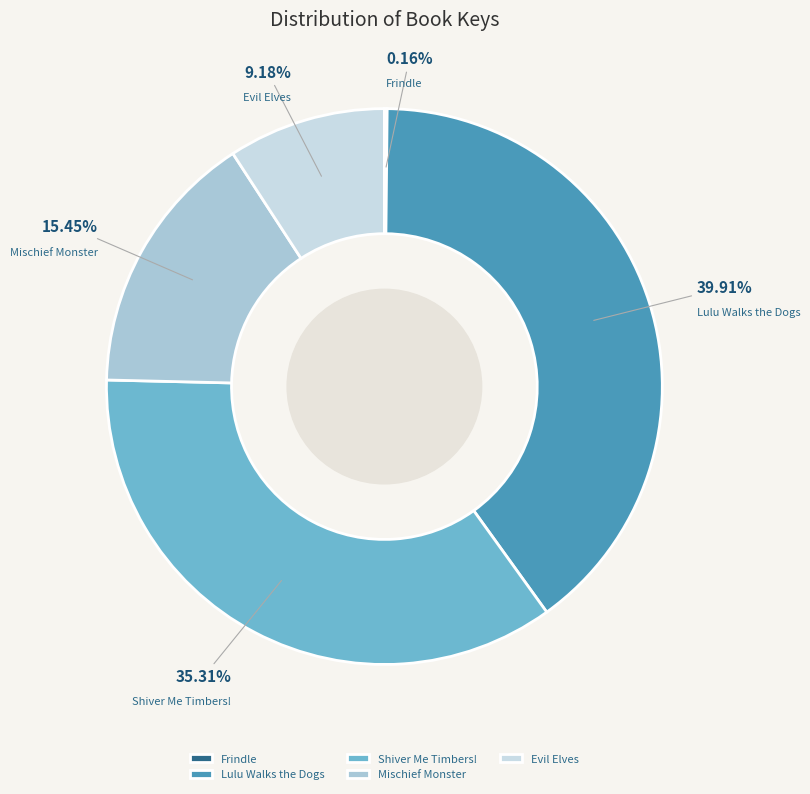

Do Mischief Monster and Lulu Walks the Dogs together represent more than half of the pie?

Yes